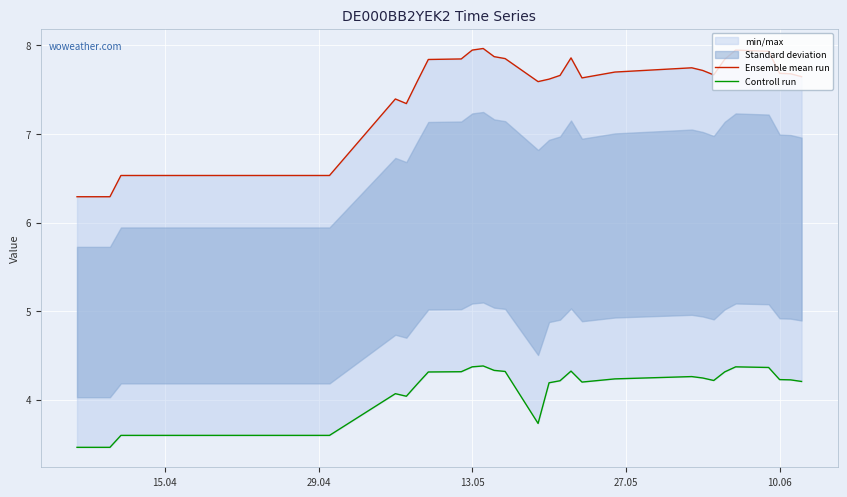

What is the difference between the maximum and second lowest values in the Ensemble mean run series?

1.7